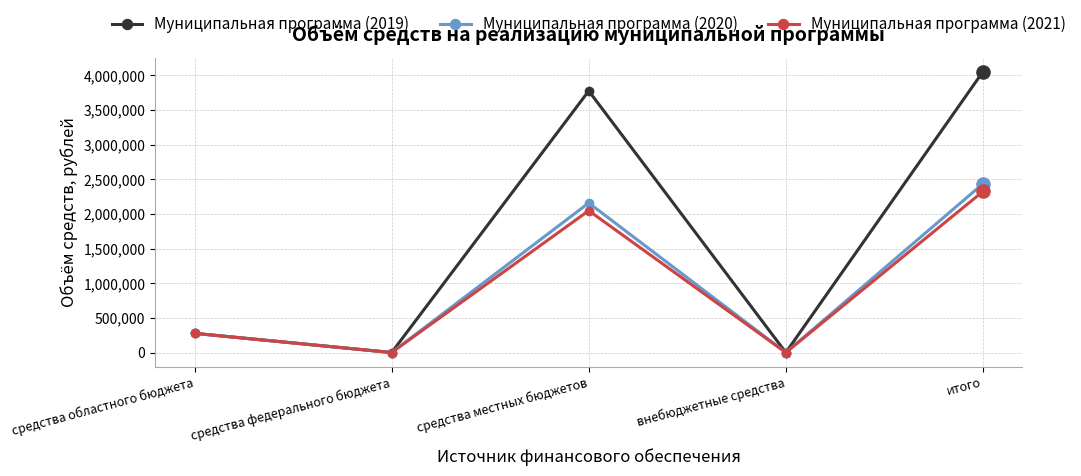

What are all the series names shown in the legend?

Муниципальная программа (2019), Муниципальная программа (2020), Муниципальная программа (2021)